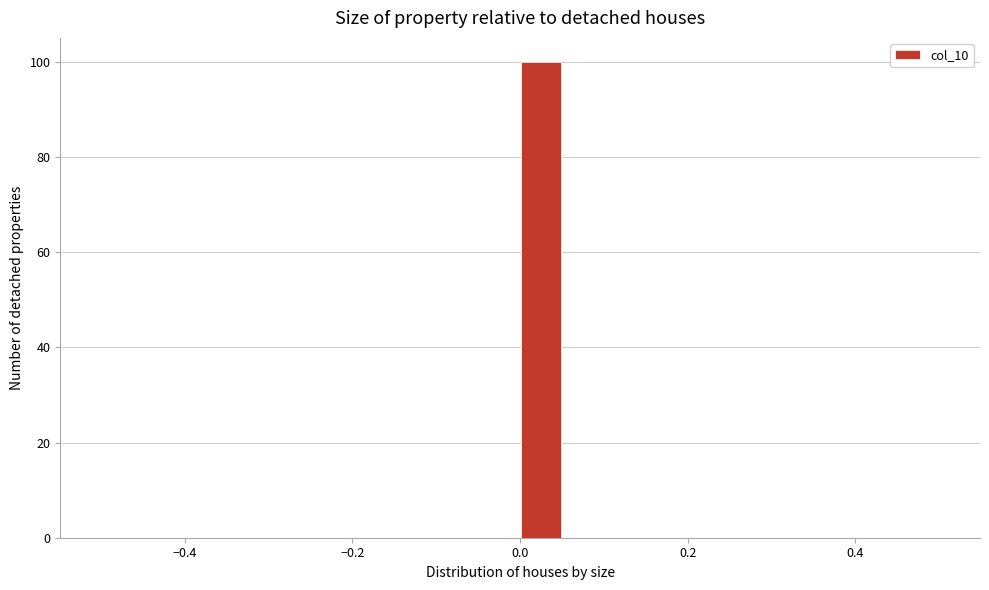

Read against the x-axis, roughly where is the centre of the tallest bar?

0.02